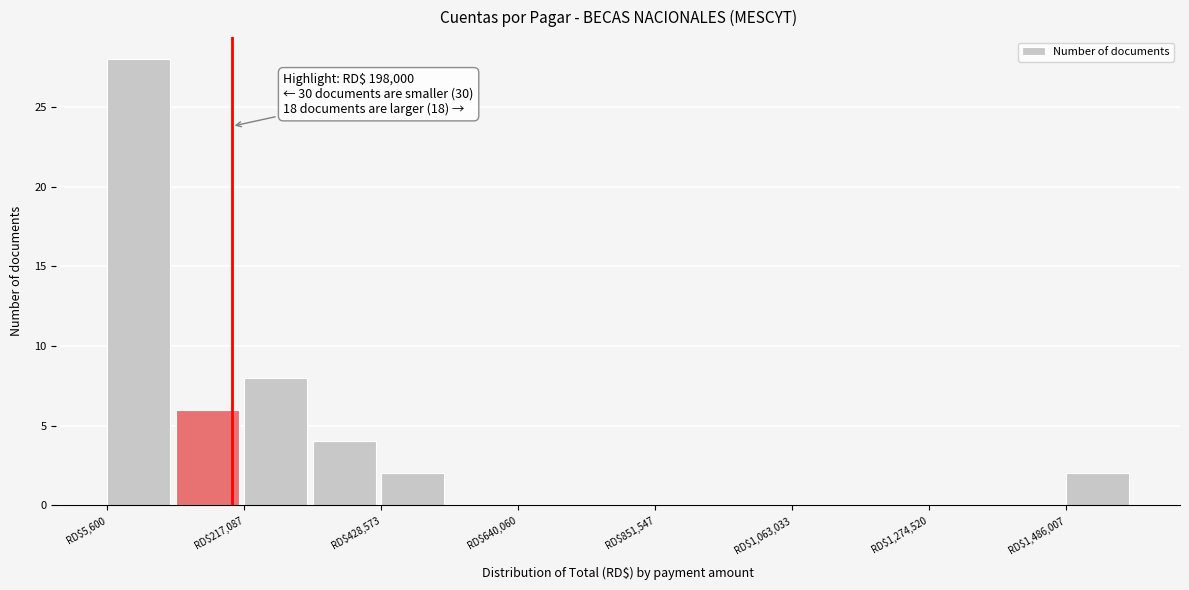

Around what value on the x-axis is the tallest bar? Give the approximate position of its centre, as read against the axis.

50000